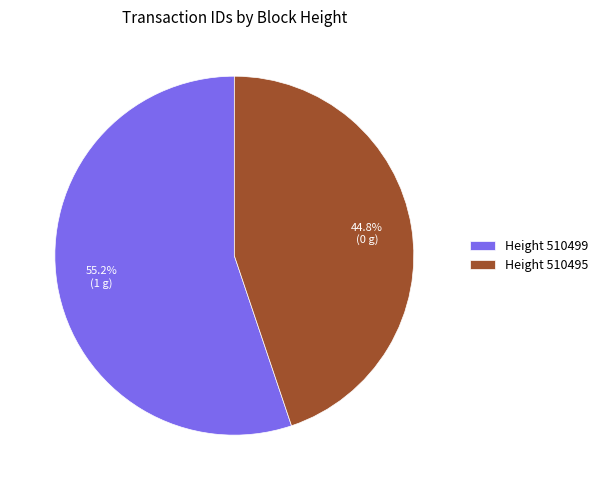

How much of the chart is everything except Height 510499?

44.8%